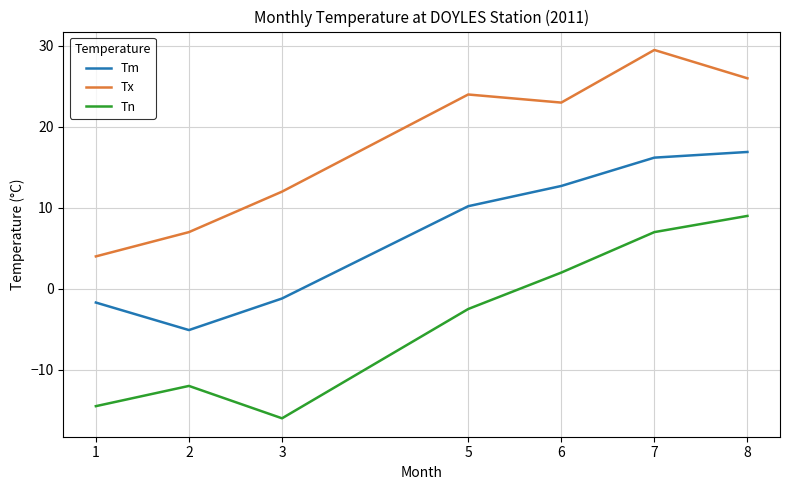

At how many categories does at least one series exceed 2?

7